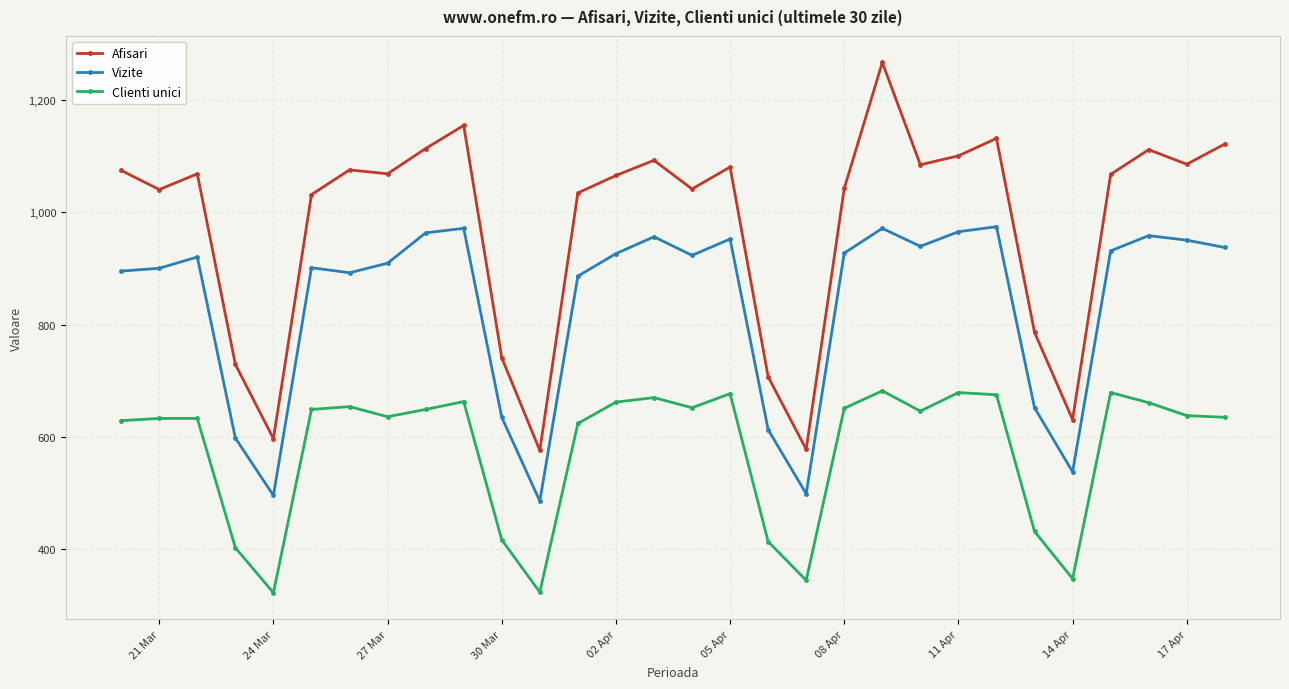

What is the greatest value displayed?

1266